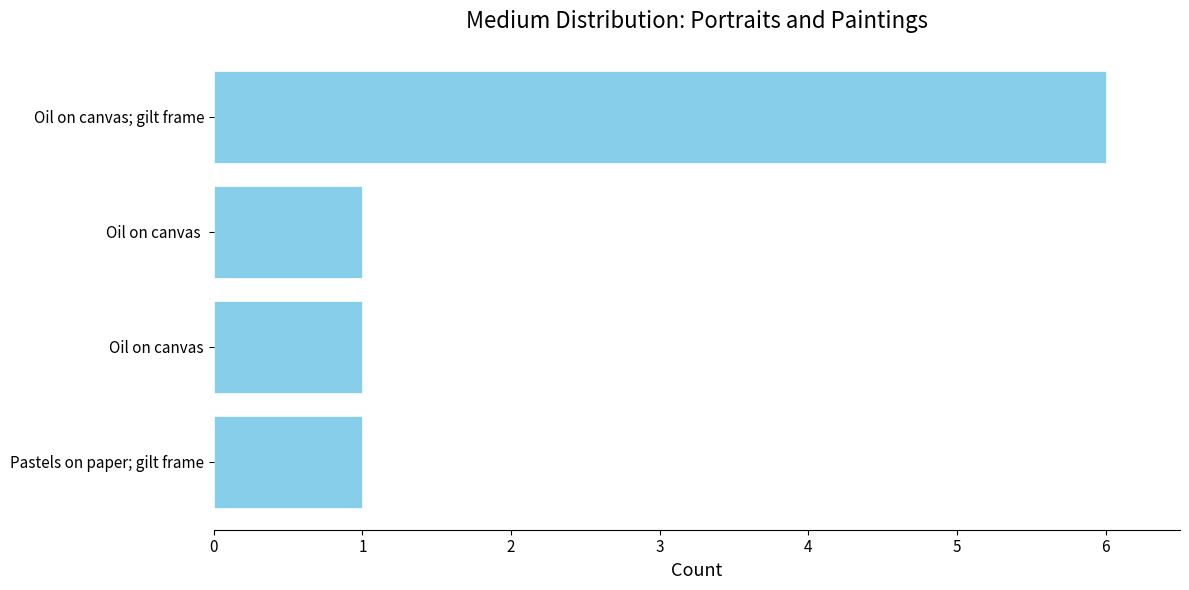

Which category has the highest value across all series?

Oil on canvas; gilt frame